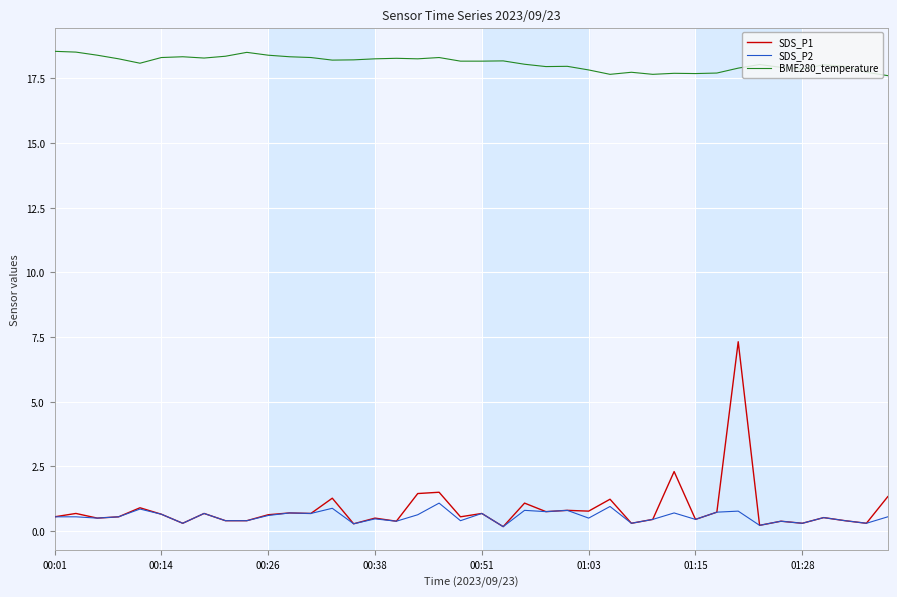

Which series has the largest total across all categories?

BME280_temperature